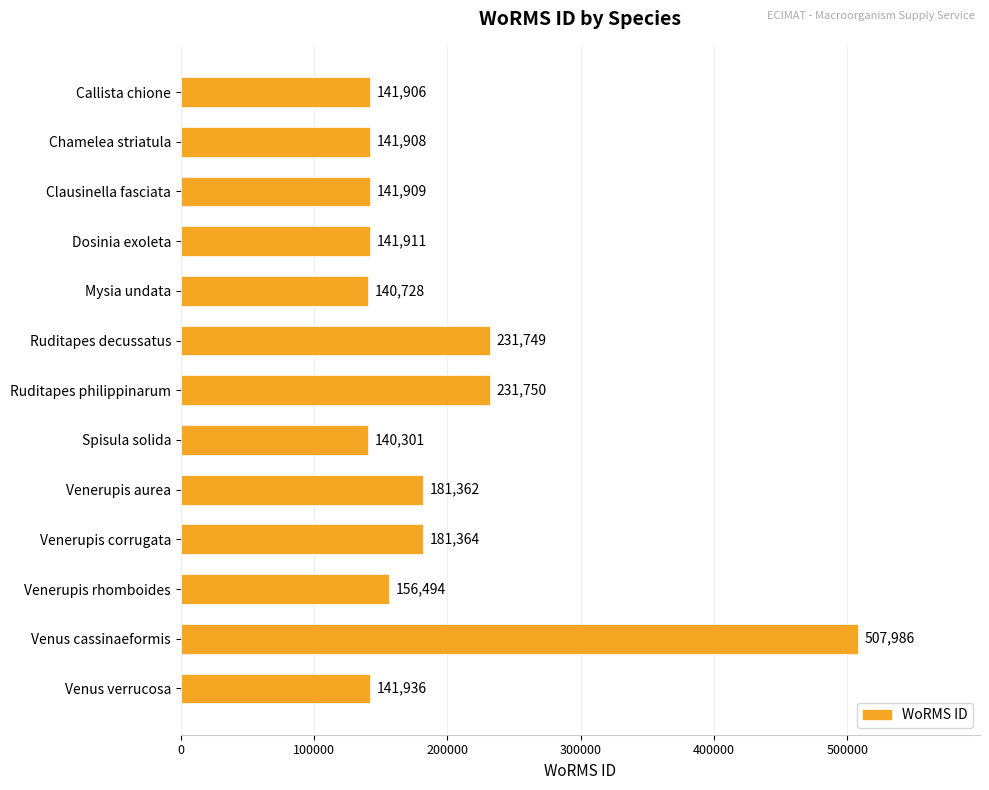

Reading top to bottom, list all the values displayed in this chart.

Callista chione=141906	Chamelea striatula=141908	Clausinella fasciata=141909	Dosinia exoleta=141911	Mysia undata=140728	Ruditapes decussatus=231749	Ruditapes philippinarum=231750	Spisula solida=140301	Venerupis aurea=181362	Venerupis corrugata=181364	Venerupis rhomboides=156494	Venus cassinaeformis=507986	Venus verrucosa=141936